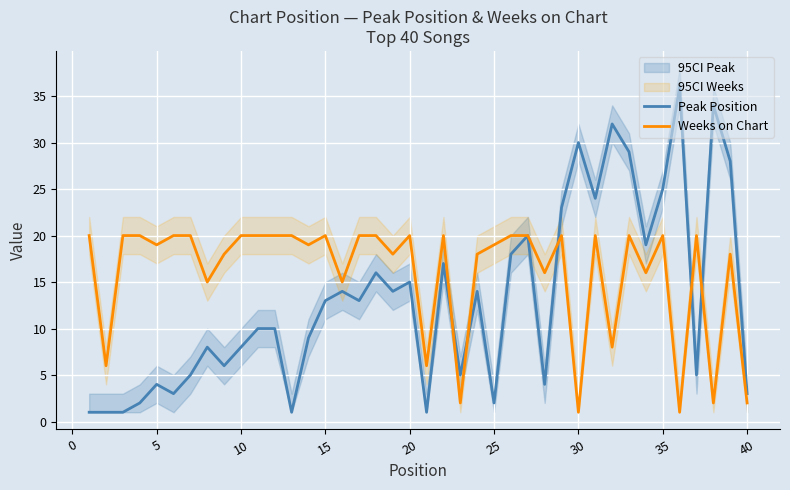

True or false: Weeks on Chart has a value of 34 at 35.

False